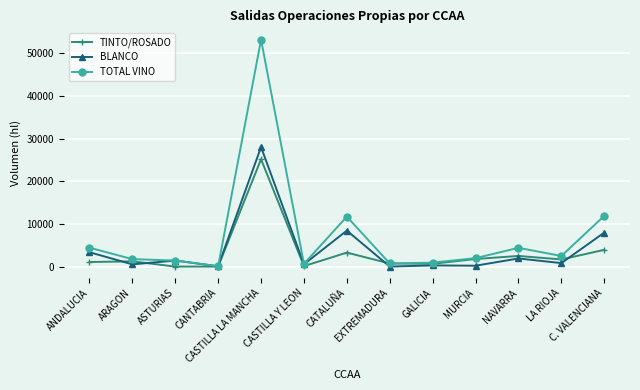

Between ASTURIAS and CATALUÑA, which series saw the biggest shift?

TOTAL VINO